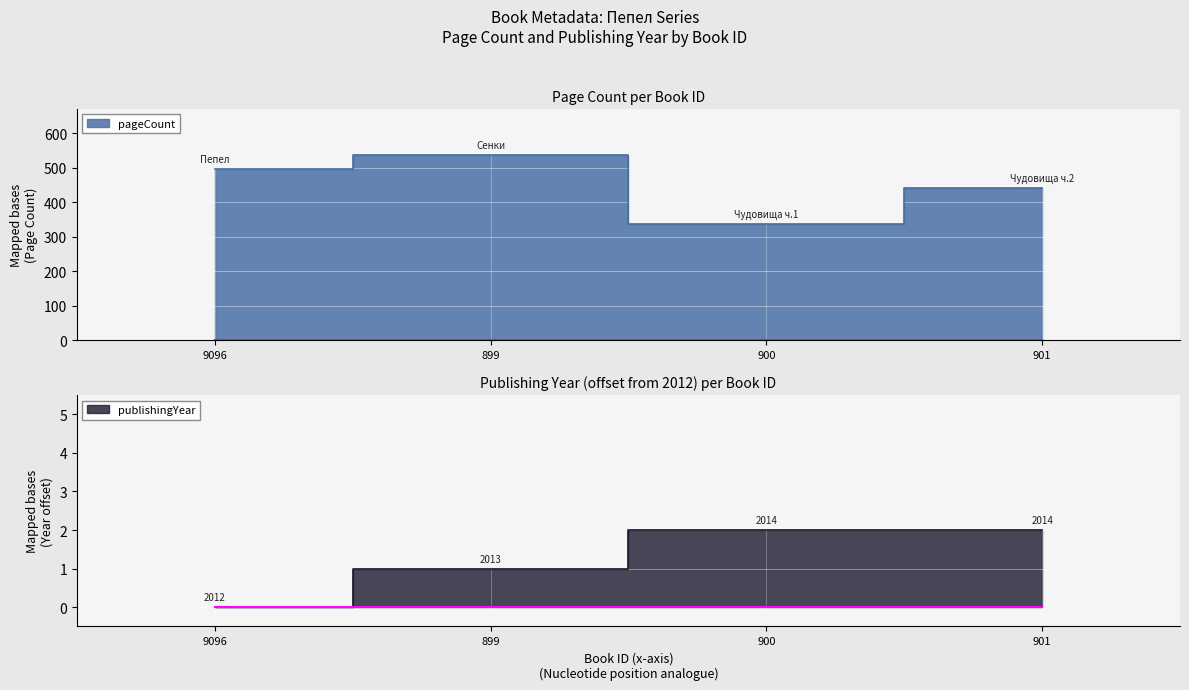

True or false: publishingYear and pageCount cross at least once.

False